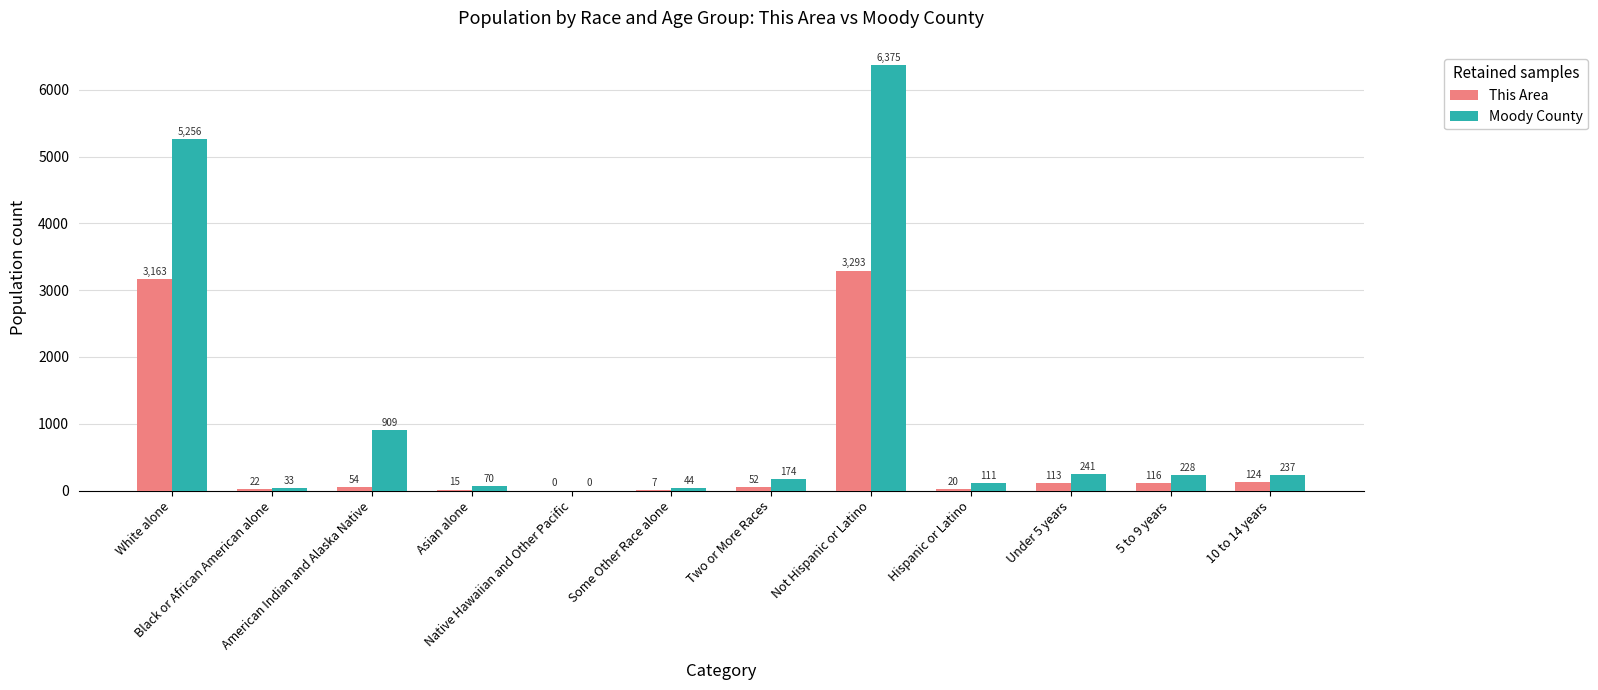

Which series has the largest total across all categories?

Moody County